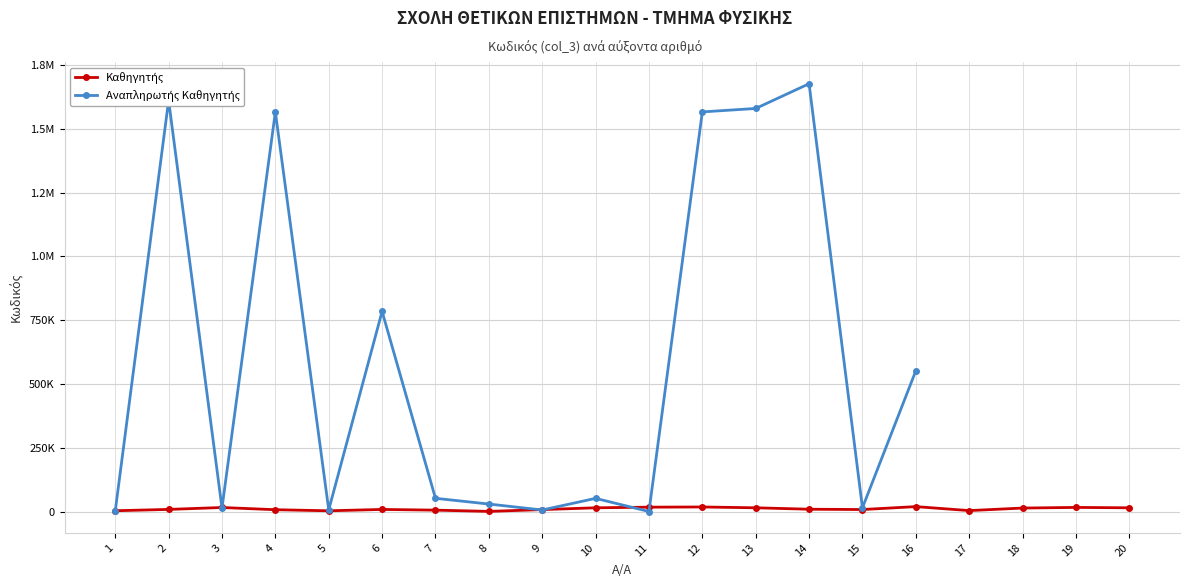

Is the value of Αναπληρωτής Καθηγητής at 20 greater than the value of Καθηγητής at 17?

No